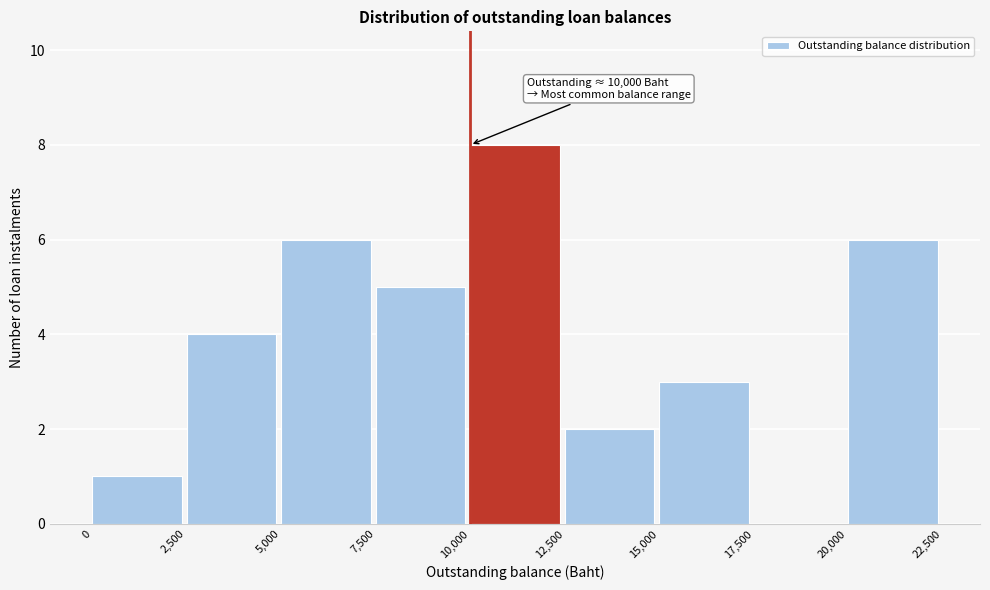

Over which range of the x-axis is the bar tallest?

10,000 to 12,500